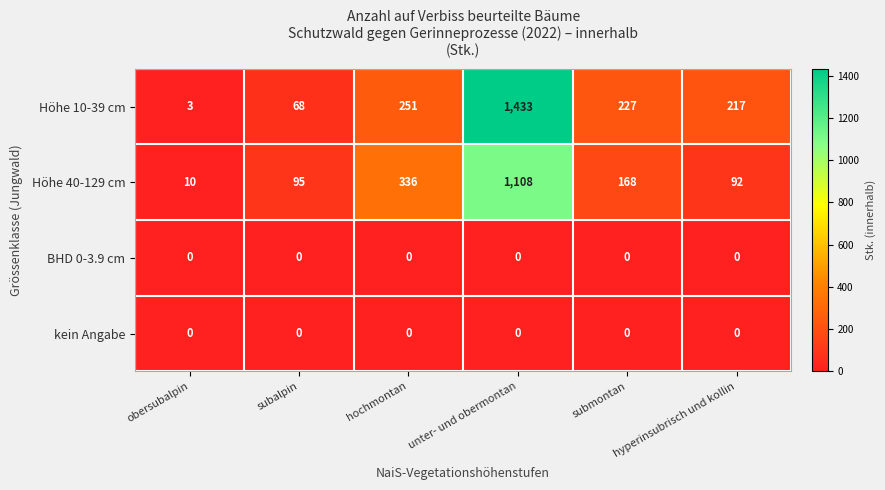

At which label does Höhe 40-129 cm reach its peak?

unter- und obermontan